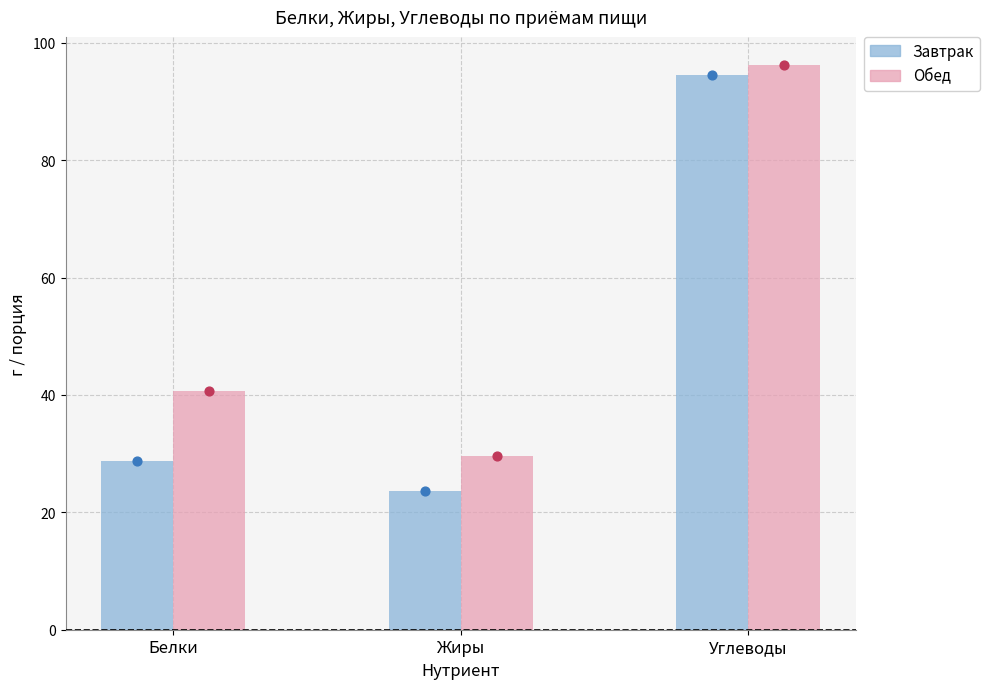

Which series reaches the maximum Y coordinate?

Обед